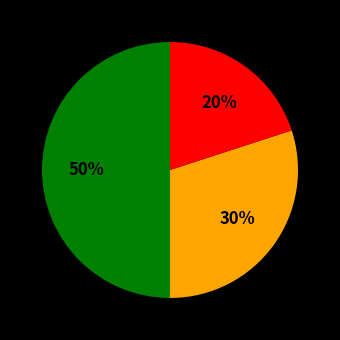

To the nearest percent, what is the average slice percentage?

33%